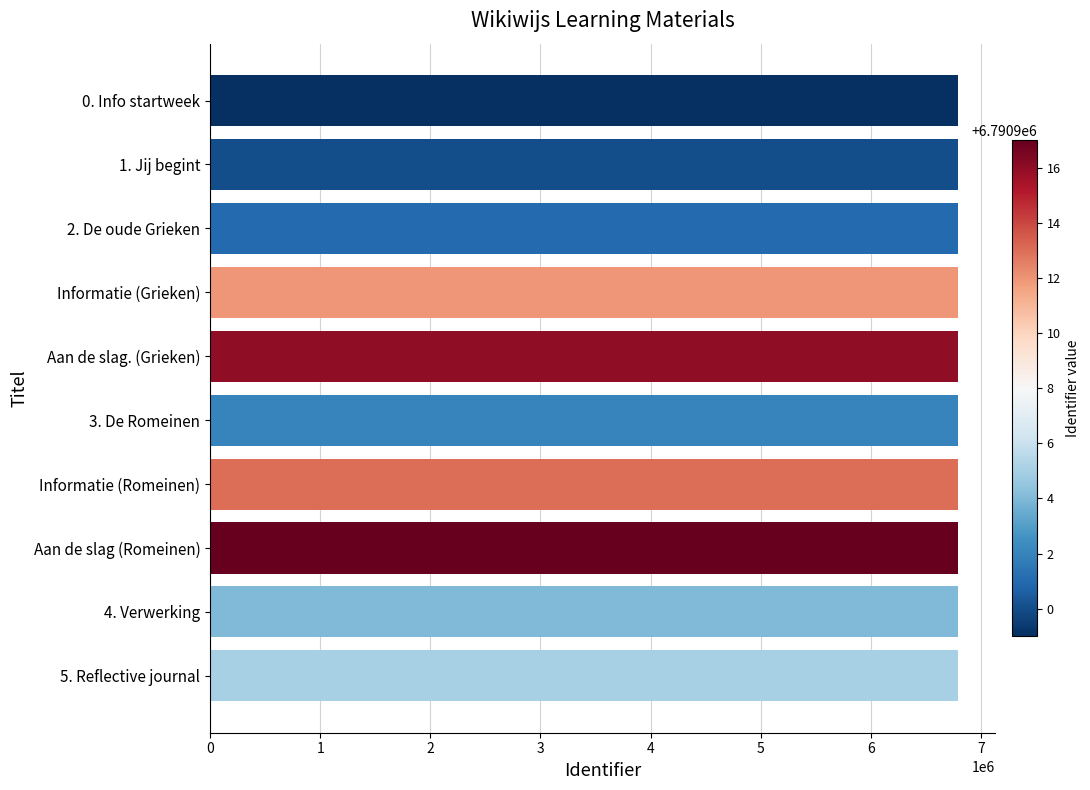

What is the sum of all values?

67909069